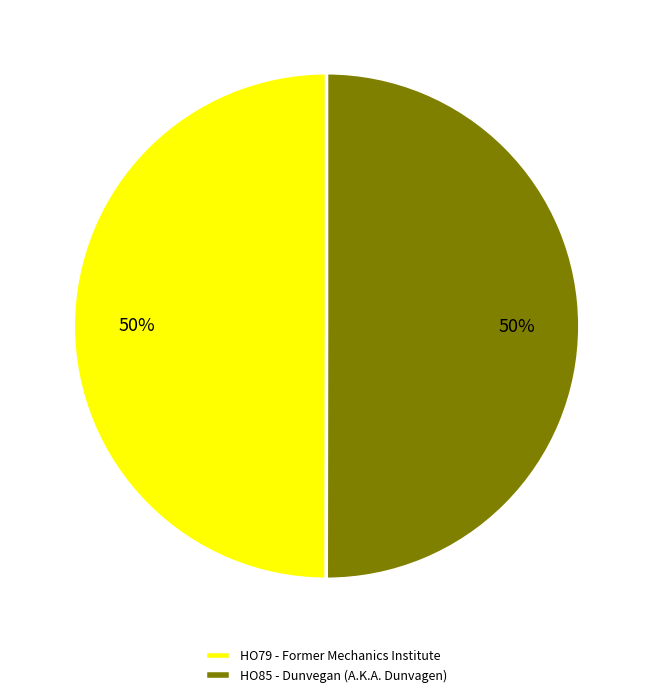

To the nearest percent, what is the average slice percentage?

50%